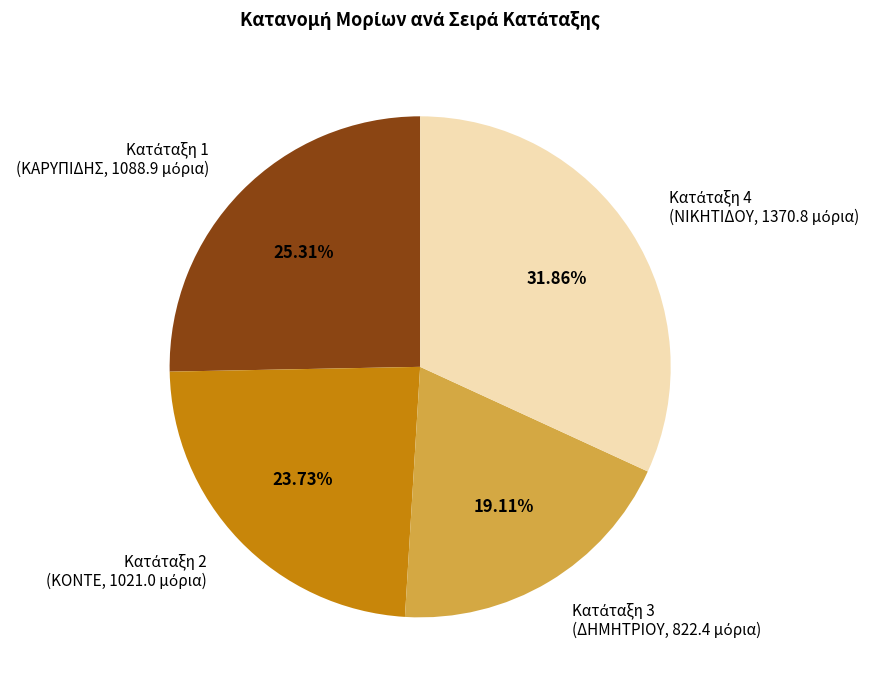

Count the number of slices in the pie.

4